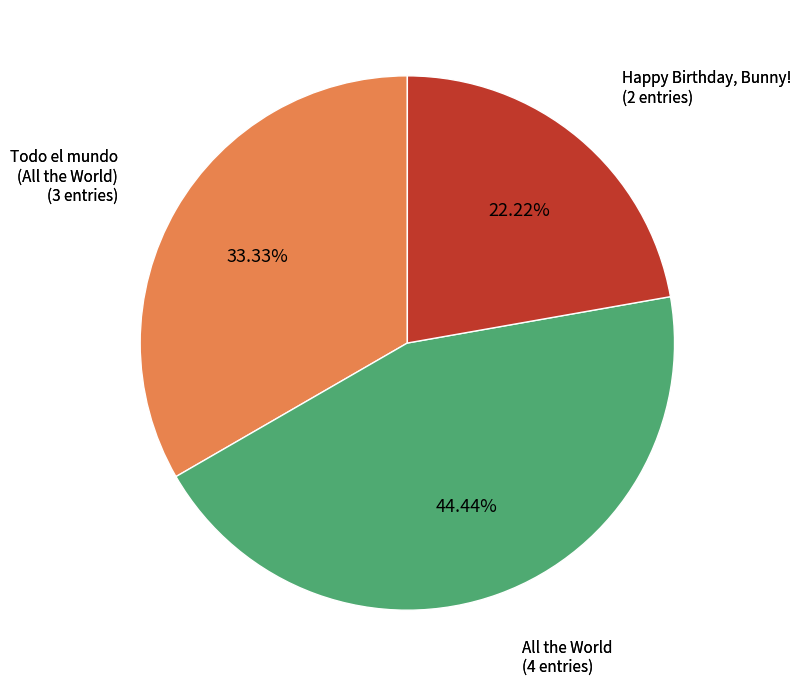

To the nearest percent, what is the difference between the largest and smallest slice percentages?

22%